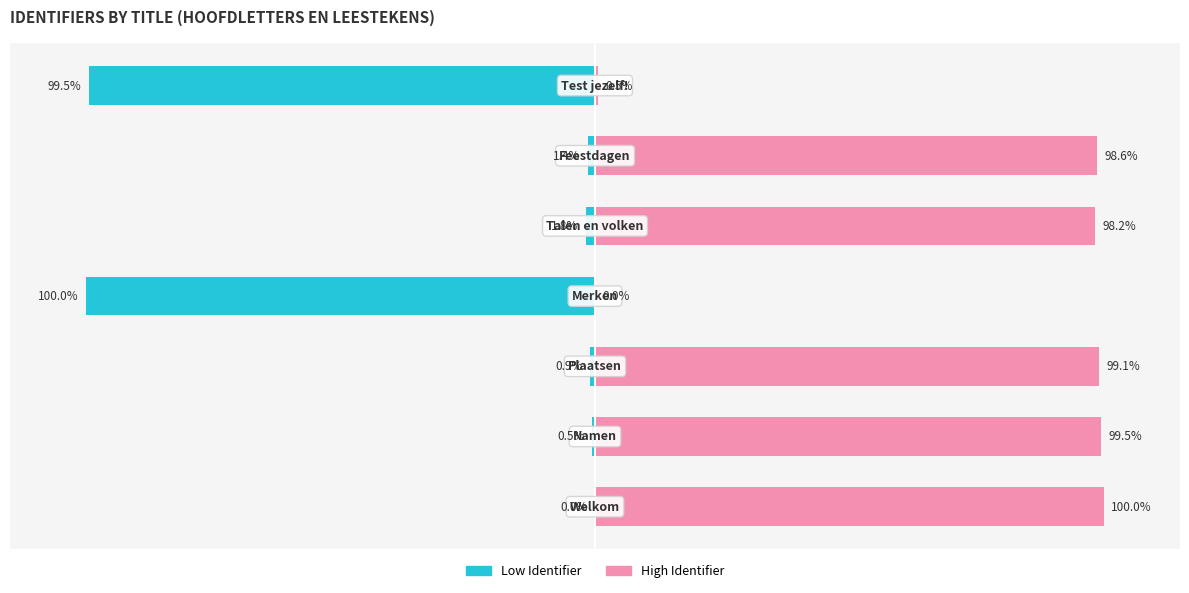

The value of High Identifier at 2 is 99.1. True or false?

True